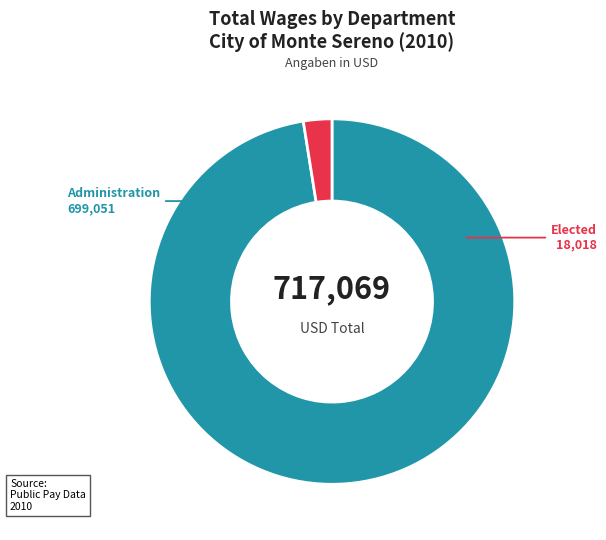

Is there a majority slice in this chart?

Yes